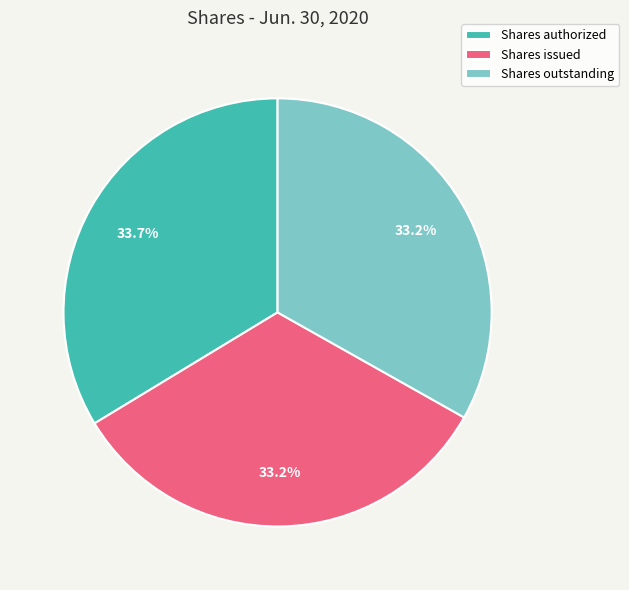

To the nearest percent, what percentage of the pie is Shares issued?

33%